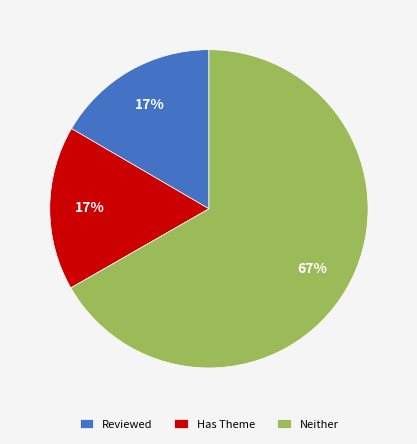

True or false: Has Theme accounts for 27% of the total.

False